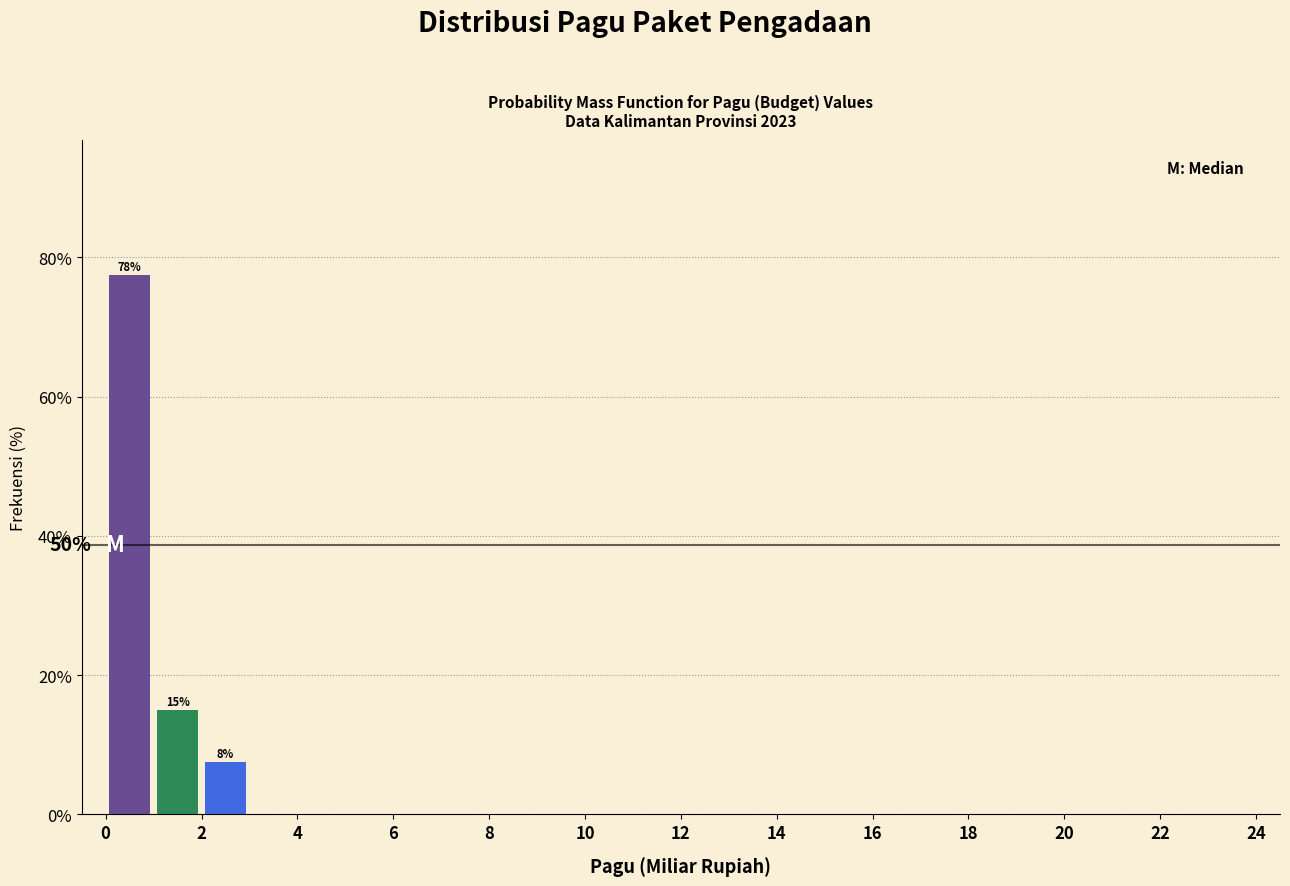

Over which range of the x-axis is the bar tallest?

0 to 1